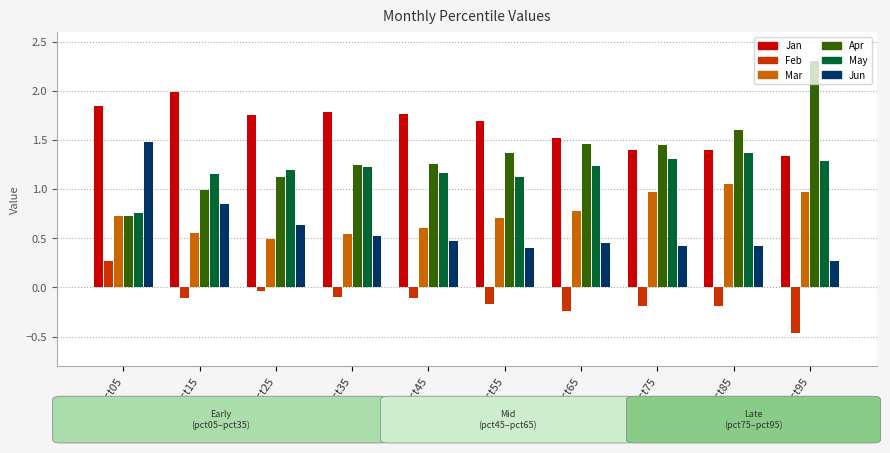

Which series has the largest range (max minus min)?

Apr